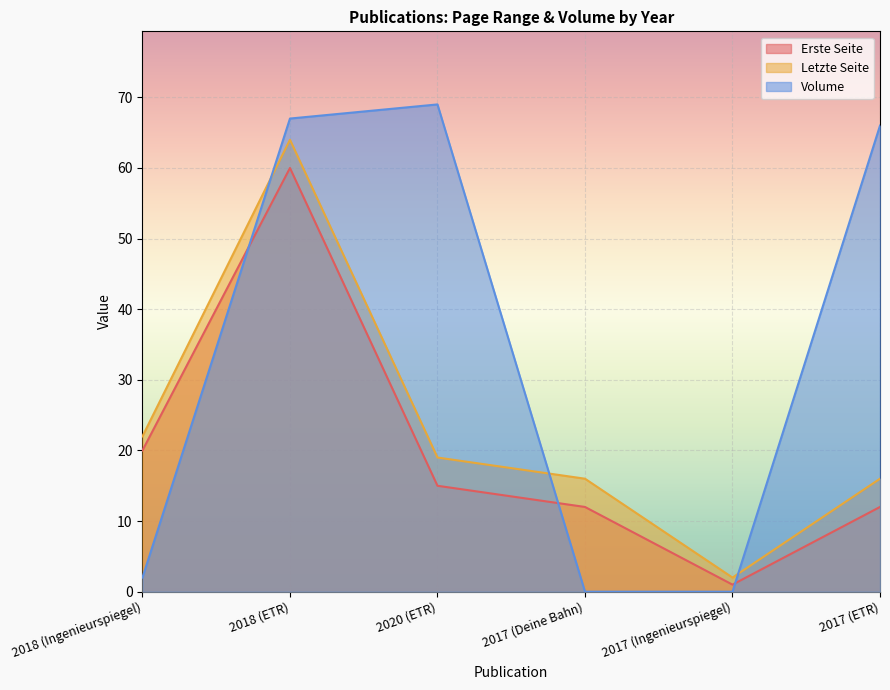

Reading right to left, transcribe all the data shown in this chart.

Erste Seite: 12	1	12	15	60	20
Letzte Seite: 16	2	16	19	64	22
Volume: 66	0	0	69	67	2